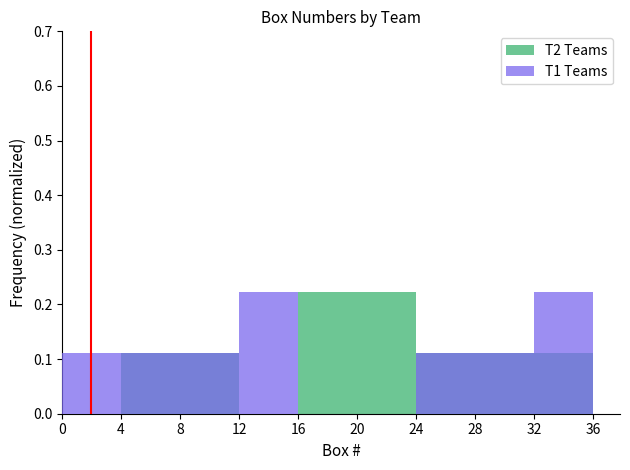

Which series has the largest range (max minus min)?

T2 Teams